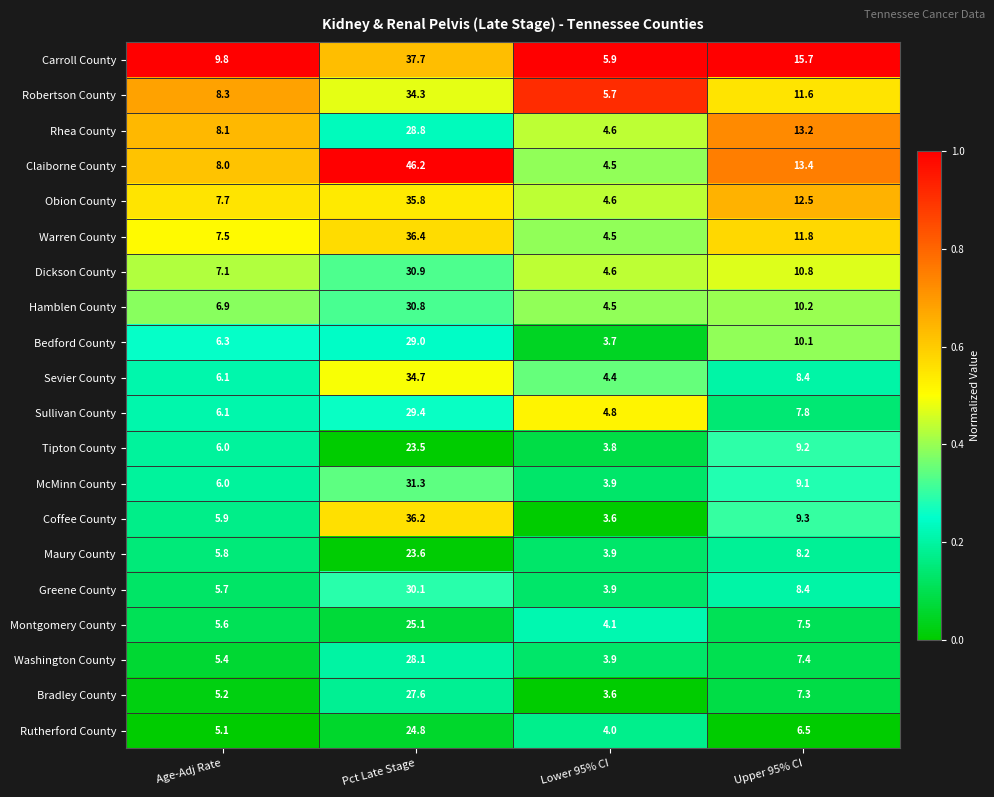

What is the difference between the second highest and second lowest values in the Bedford County series?

3.8